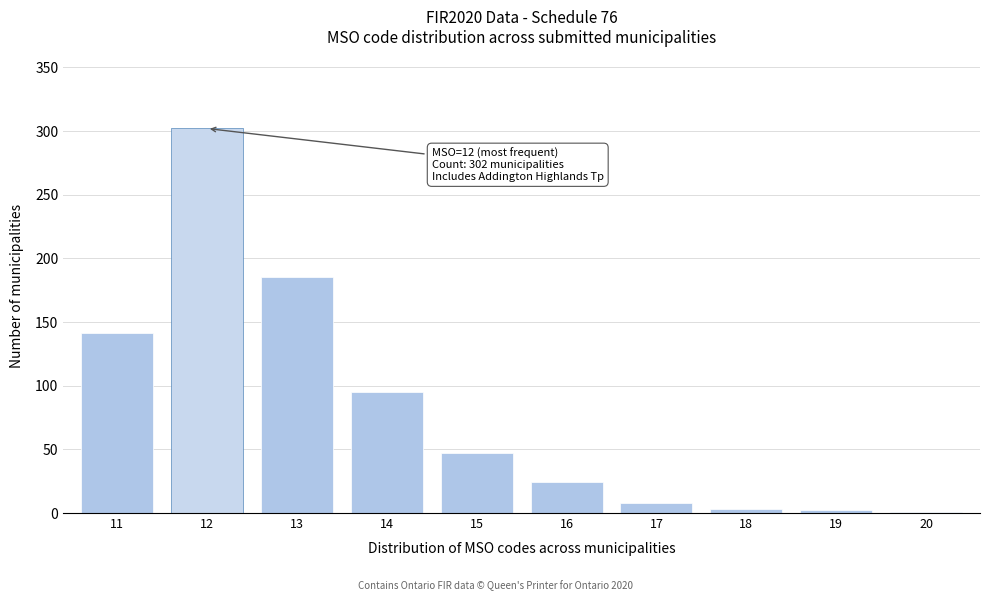

The value at 12 is 527. True or false?

False